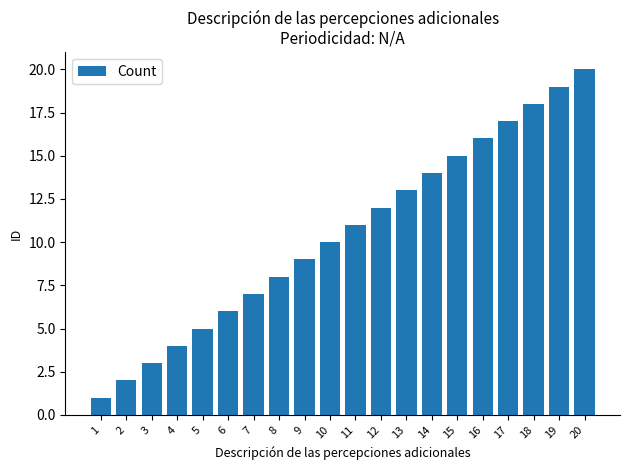

At which label is the value closest to 10?

10